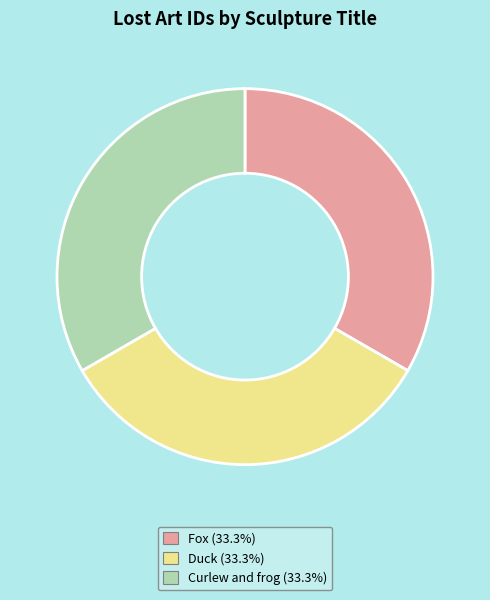

Do Duck and Fox together represent more than half of the pie?

Yes